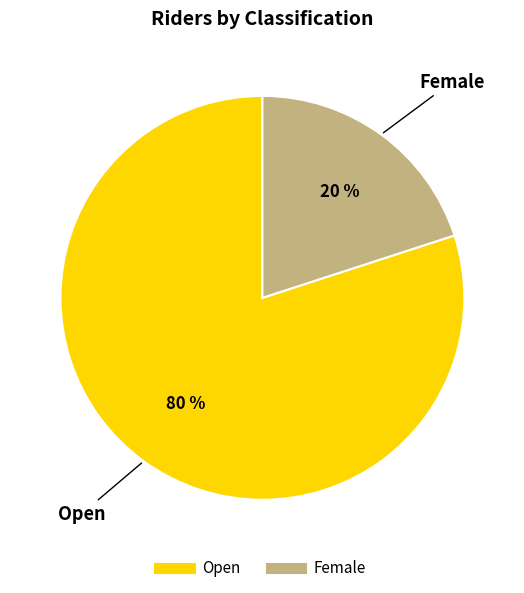

What percentage is the Female slice, to the nearest percent?

20%